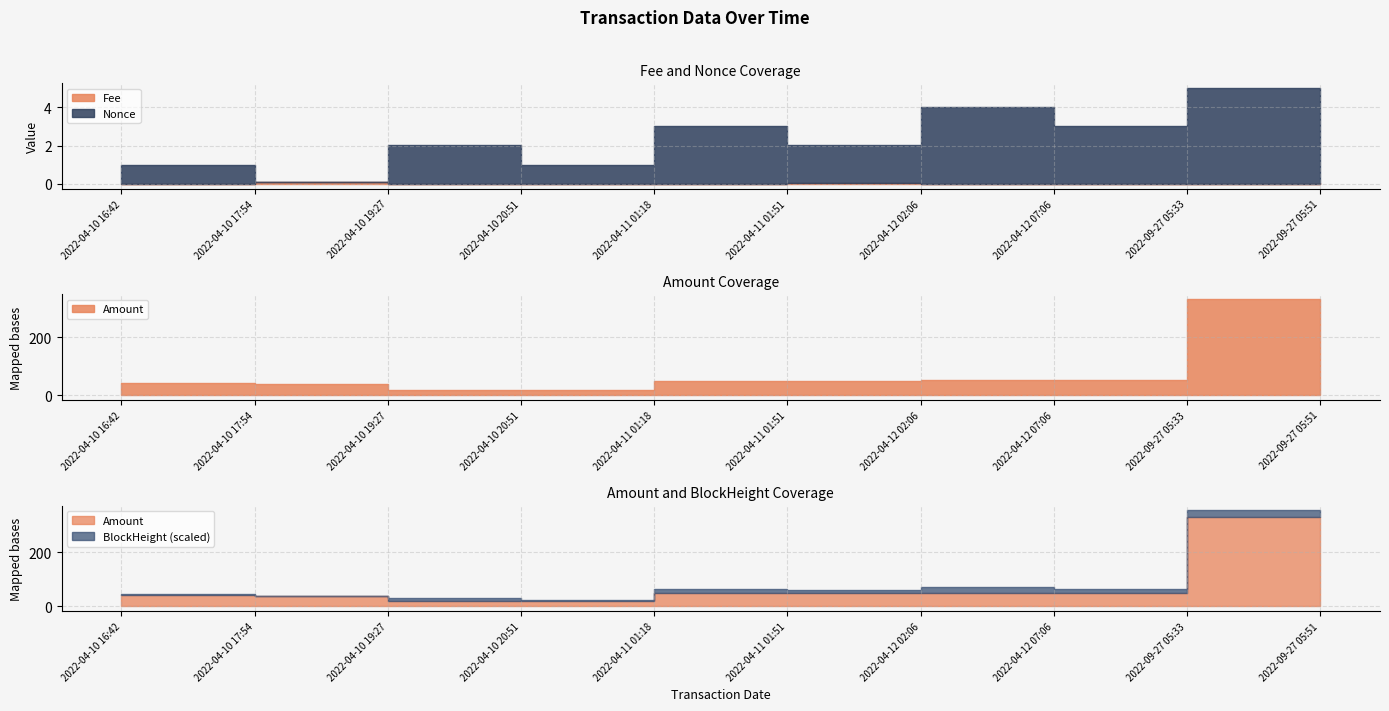

What is the label of the 2nd point from the left?

2022-04-10 17:54